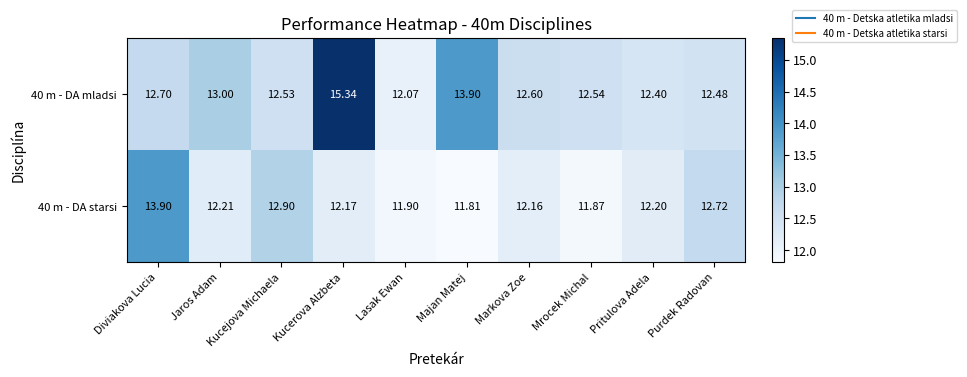

Is the value of 40 m - DA mladsi at Markova Zoe greater than the value of 40 m - DA starsi at Purdek Radovan?

No